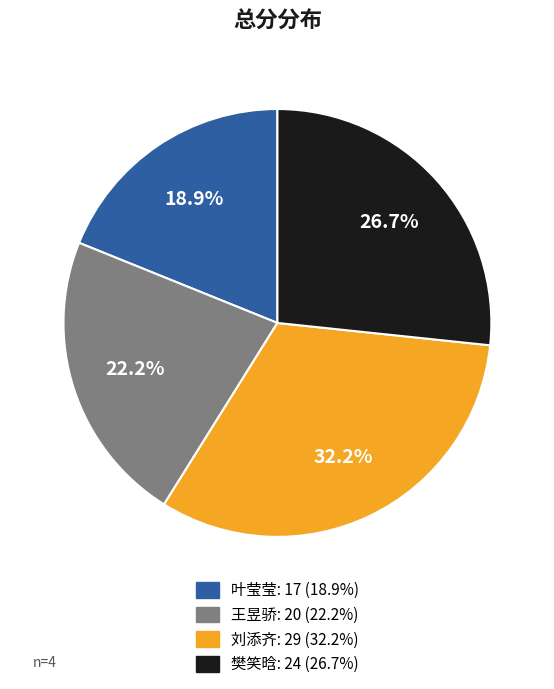

What percentage is NOT represented by 樊笑晗?

73.3%